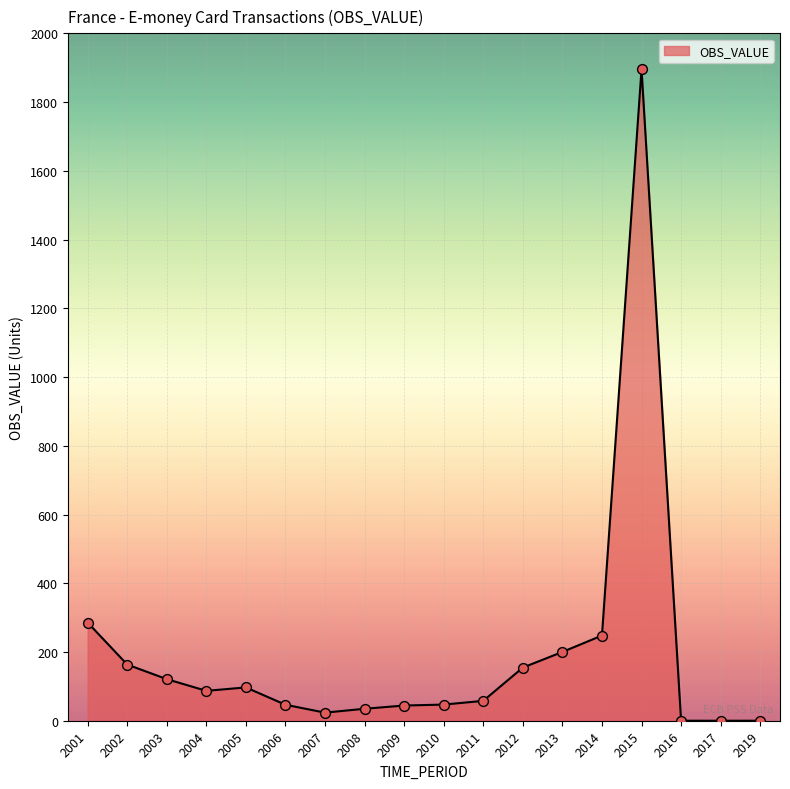

What is the change in value from 2009 to 2017?

-44.2